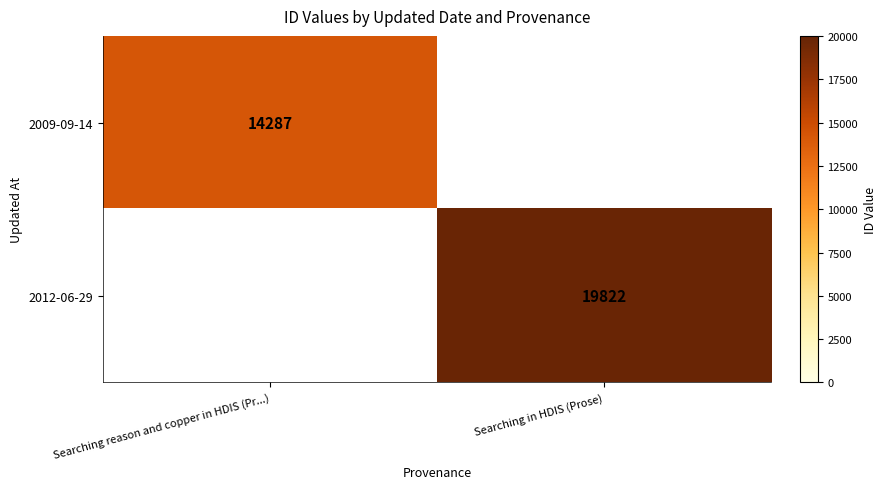

The value of 2009-09-14 at Searching reason and copper in HDIS (Pr...) is 4202. True or false?

False